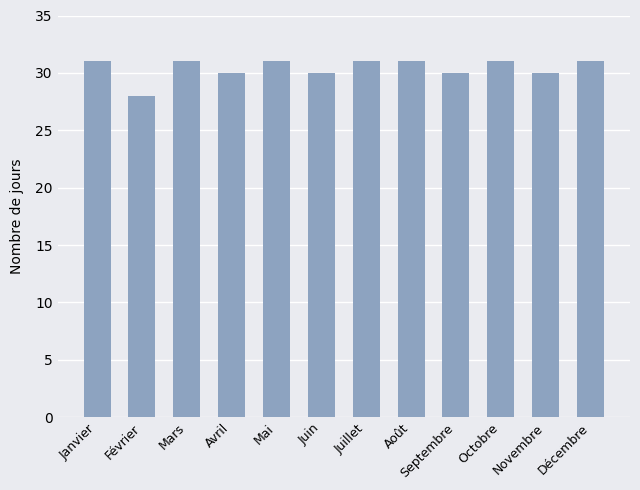

How many data points are less than 31?

5